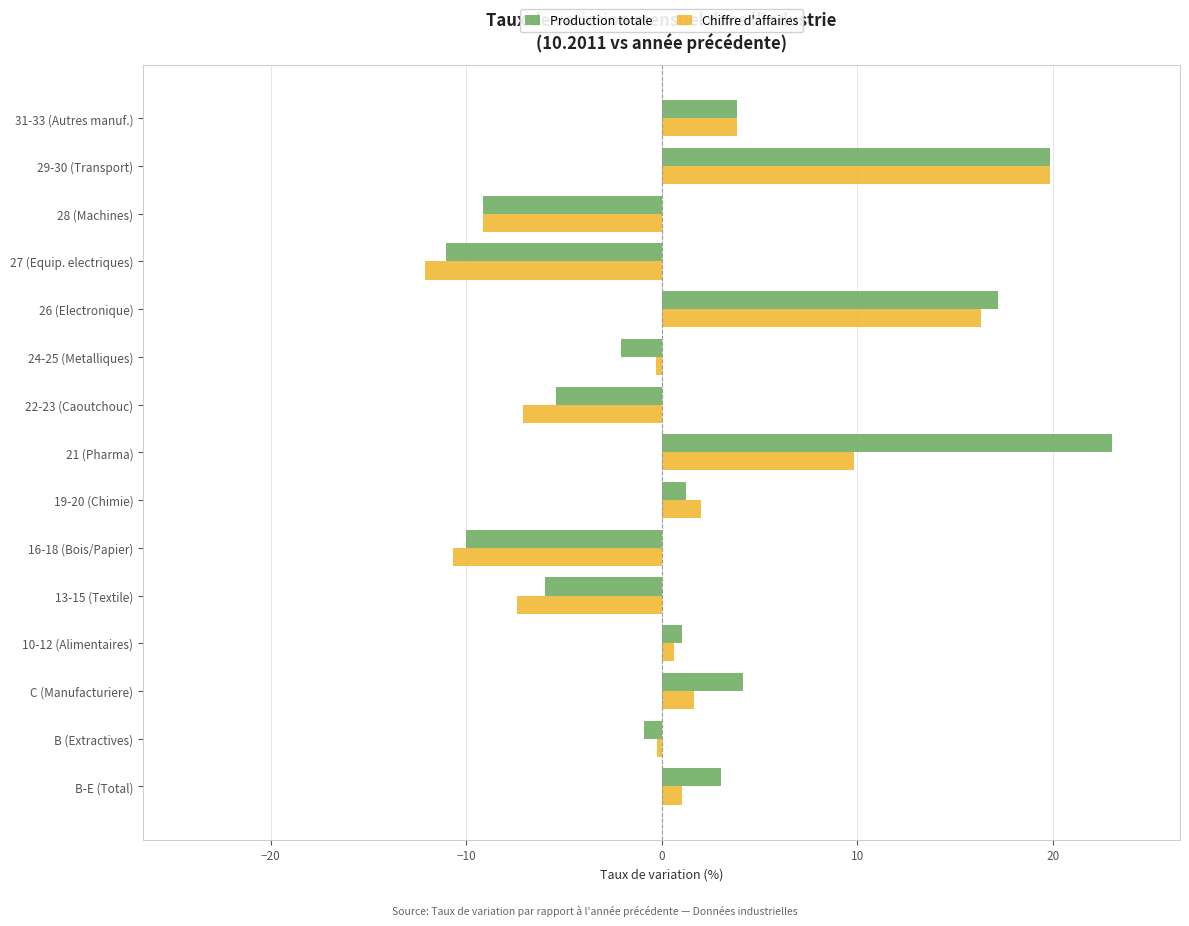

What is the difference between the second highest and minimum values in the Production totale series?

30.9